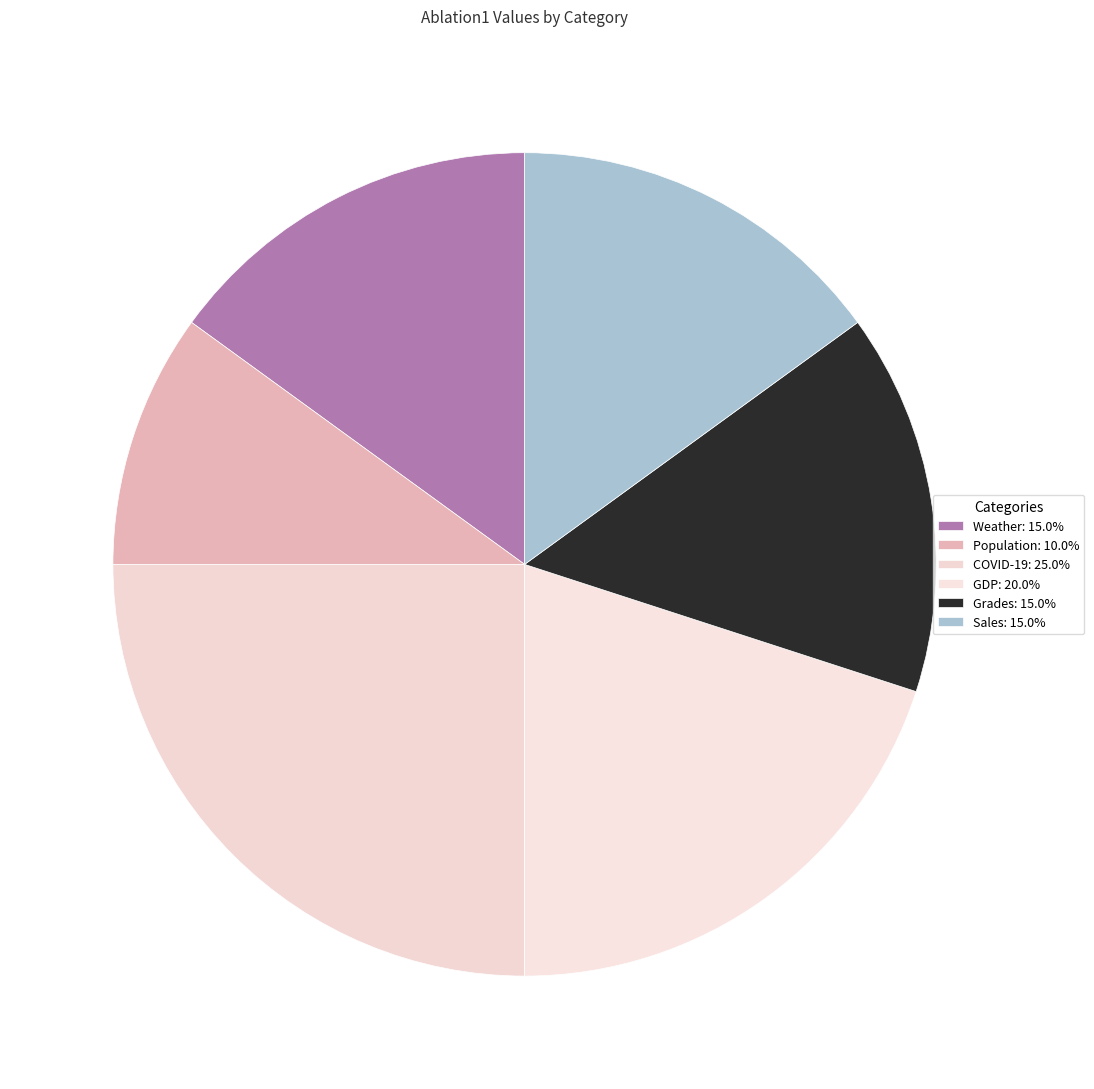

Rank the categories by value from highest to lowest.

COVID-19, GDP, Weather, Grades, Sales, Population